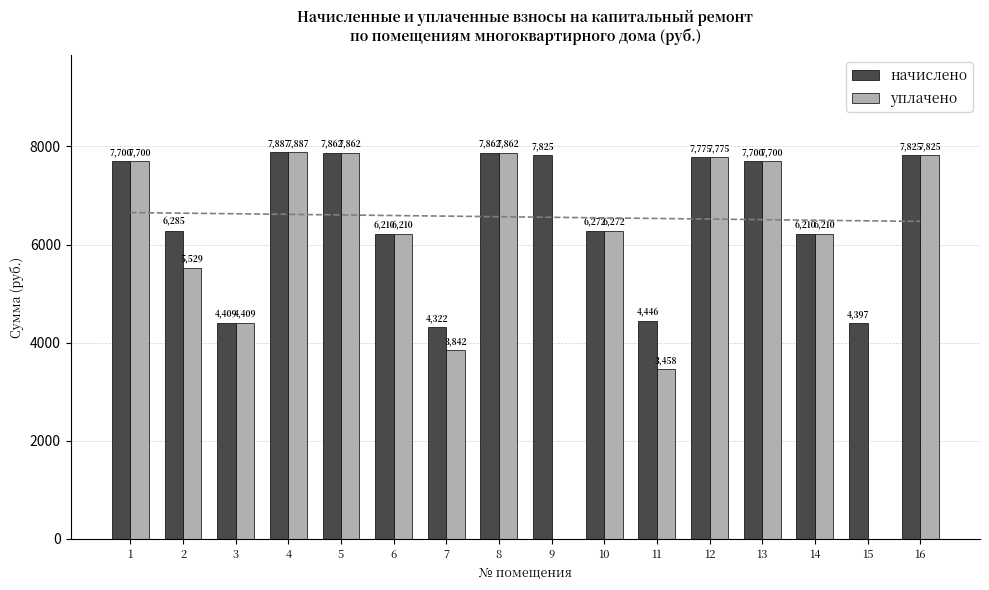

How many bars are there in total?

32